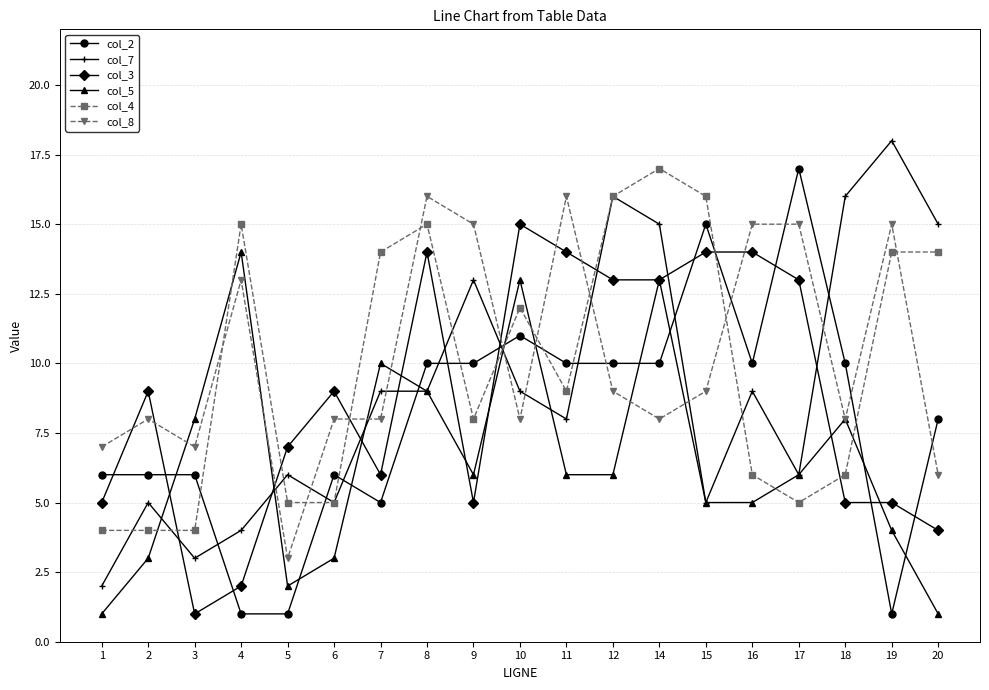

Reading left to right, transcribe all the data shown in this chart.

col_2: 6	6	6	1	1	6	5	10	10	11	10	10	10	15	10	17	10	1	8
col_7: 2	5	3	4	6	5	9	9	13	9	8	16	15	5	9	6	16	18	15
col_3: 5	9	1	2	7	9	6	14	5	15	14	13	13	14	14	13	5	5	4
col_5: 1	3	8	14	2	3	10	9	6	13	6	6	13	5	5	6	8	4	1
col_4: 4	4	4	15	5	5	14	15	8	12	9	16	17	16	6	5	6	14	14
col_8: 7	8	7	13	3	8	8	16	15	8	16	9	8	9	15	15	8	15	6